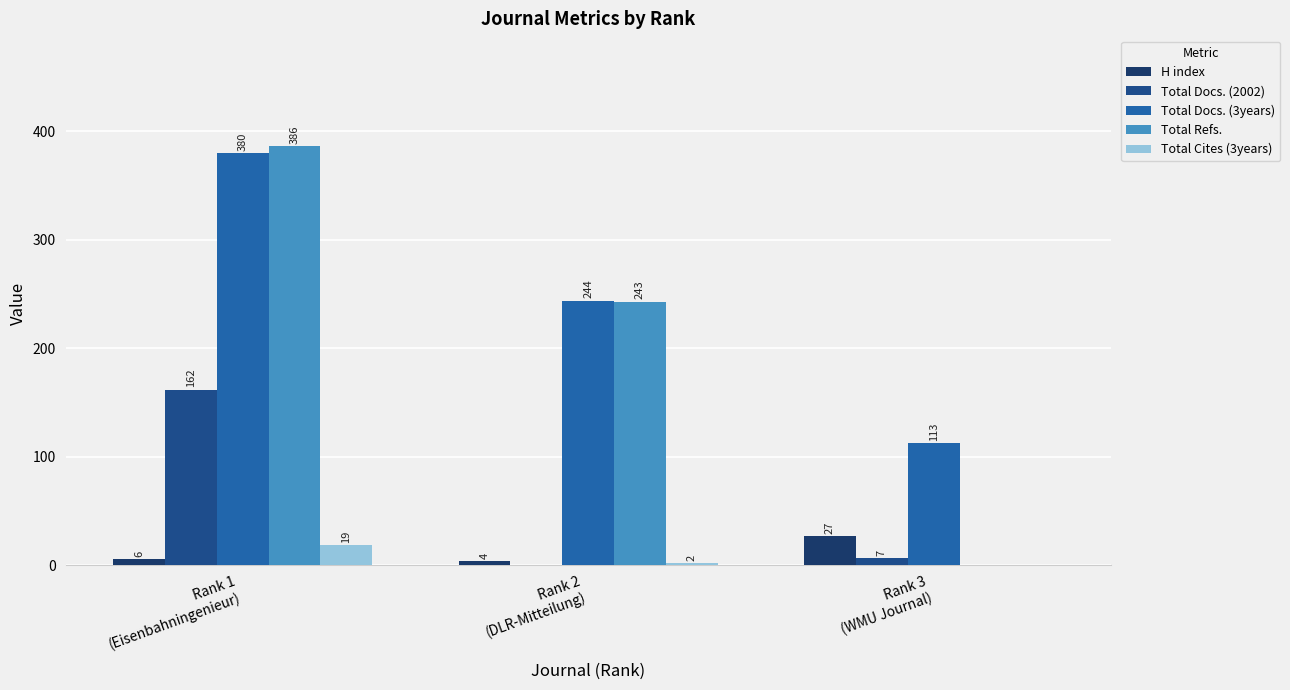

Reading right to left, what are all the values shown in this chart?

H index: 27	4	6
Total Docs. (2002): 7	0	162
Total Docs. (3years): 113	244	380
Total Refs.: 0	243	386
Total Cites (3years): 0	2	19